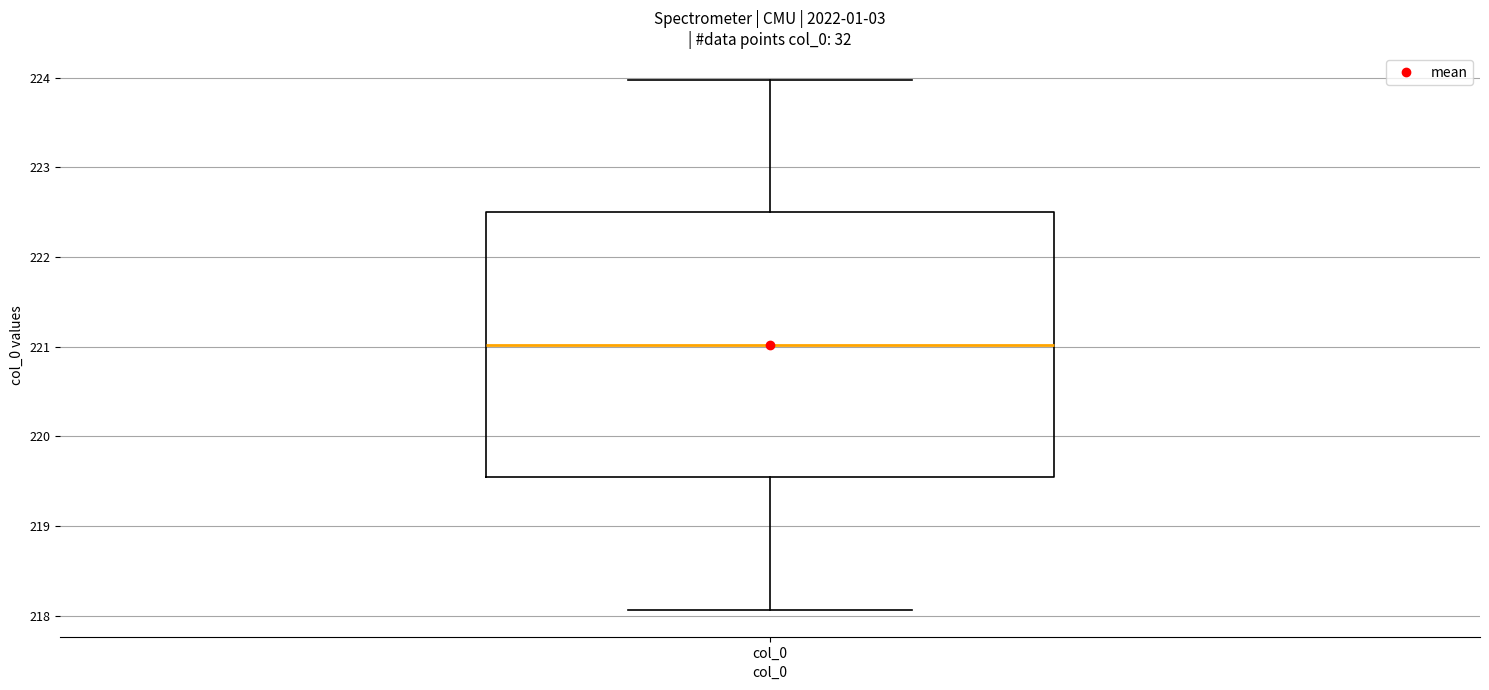

Read this box plot against the y-axis: the position of the median line, the range covered by the box, and the ends of both whiskers. The values are not printed on the chart, so give them approximately, as read against the axis.

median 221.0, box 219.5 to 222.5, whiskers 218.1 to 224.0